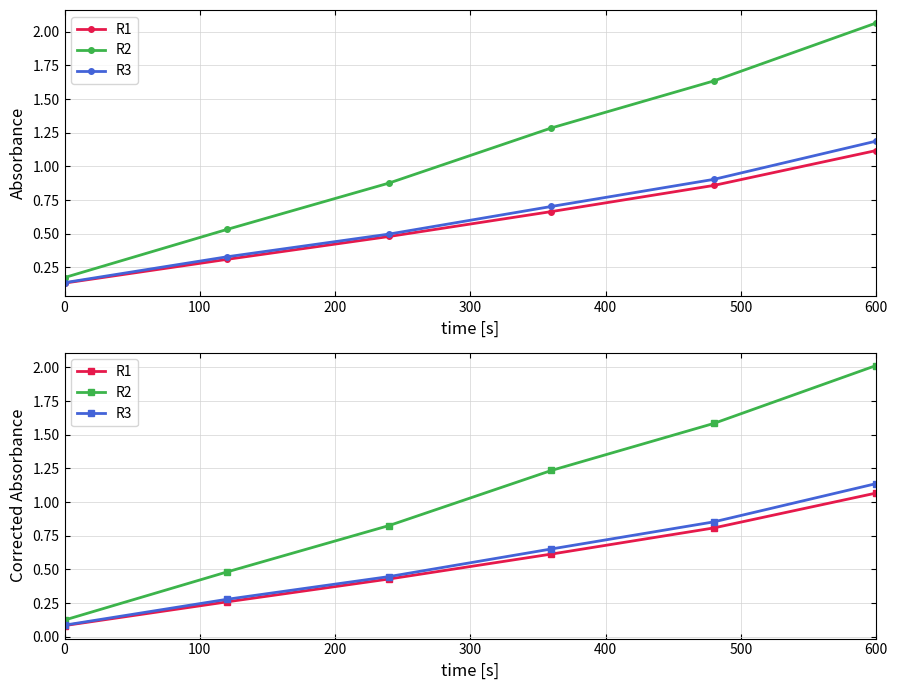

Rank the series by their maximum value, from highest to lowest.

R2, R3, R1